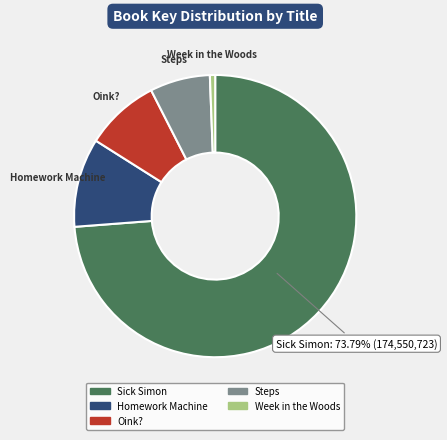

To the nearest percent, what is the average slice percentage?

20%